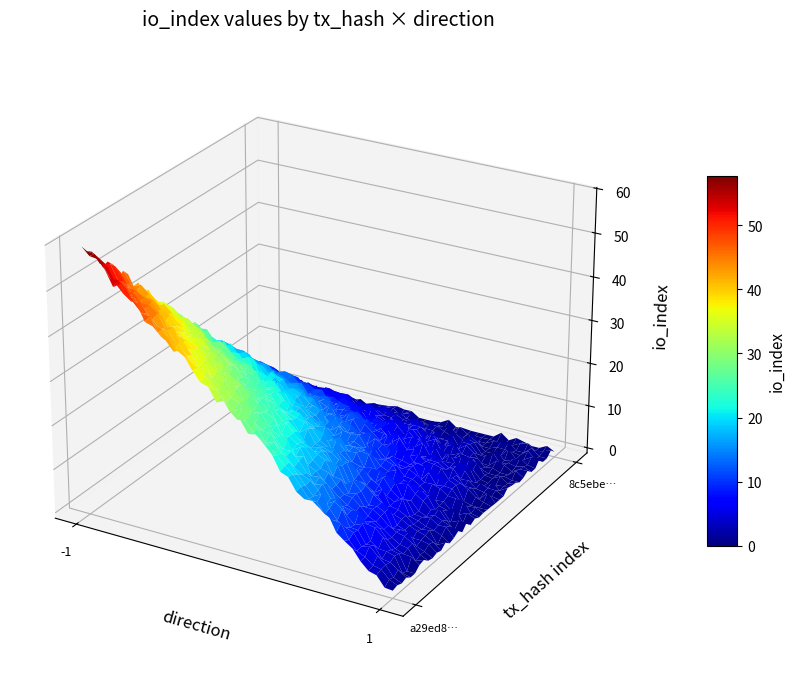

Count the number of categories in the chart.

2